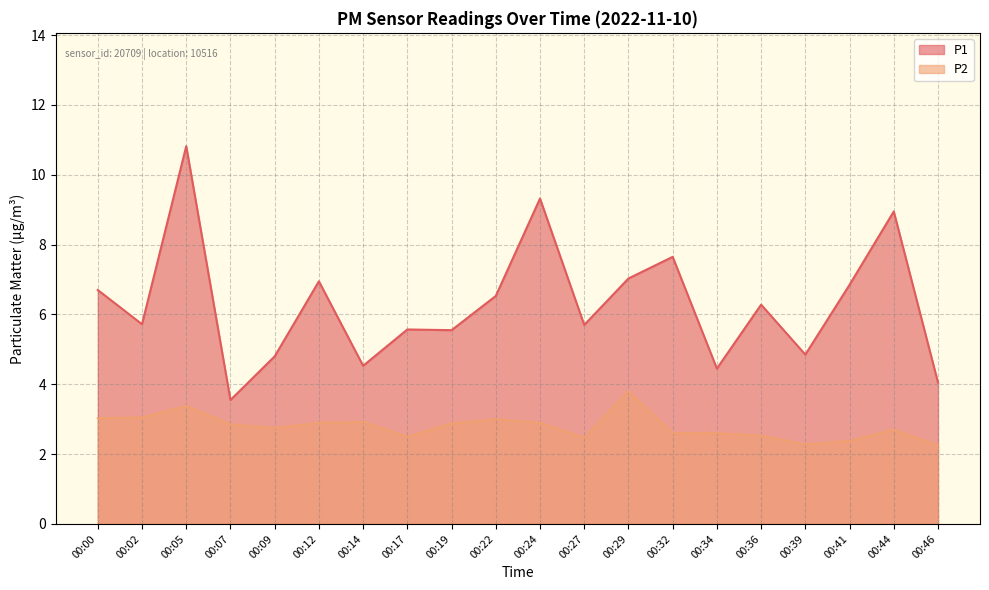

True or false: P2 and P1 cross at least once.

False